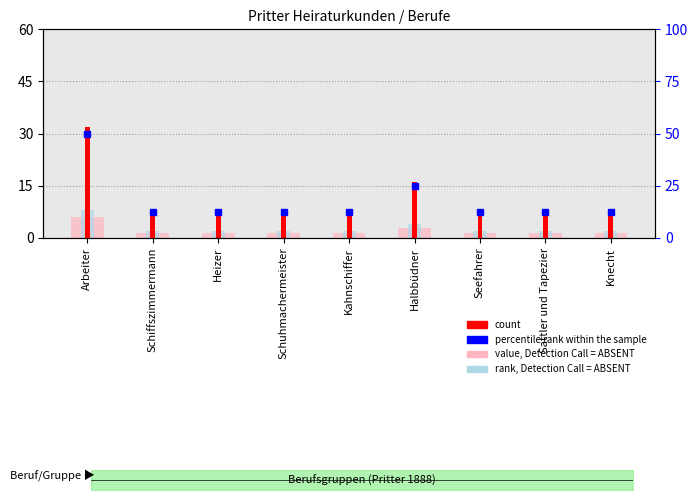

The percentile rank within the sample series shows 17.8 at Sattler und Tapezier. True or false?

False